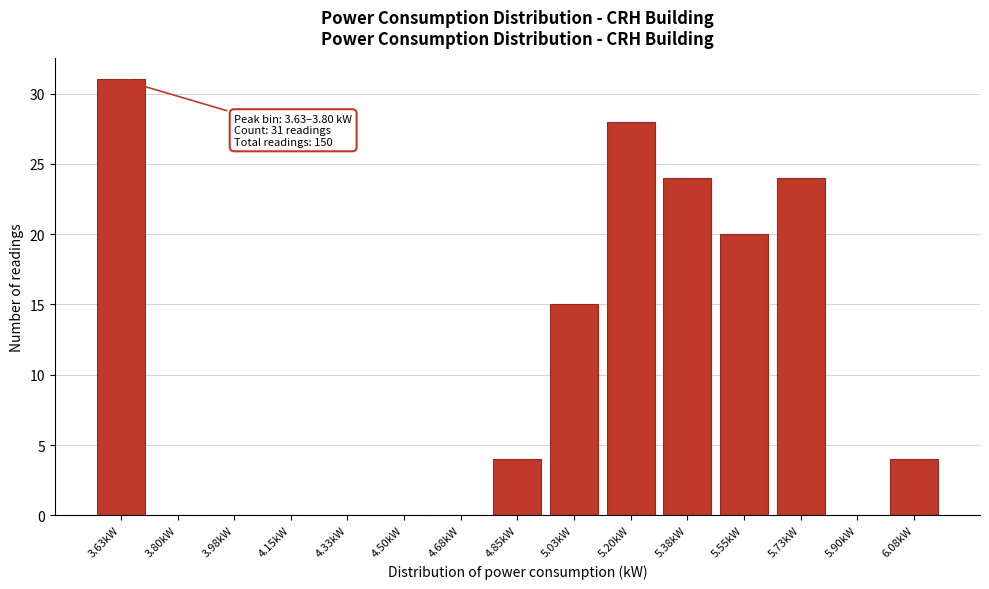

Reading left to right, list all the values displayed in this chart.

3.63kW=31	3.80kW=0	3.98kW=0	4.15kW=0	4.33kW=0	4.50kW=0	4.68kW=0	4.85kW=4	5.03kW=15	5.20kW=28	5.38kW=24	5.55kW=20	5.73kW=24	5.90kW=0	6.08kW=4